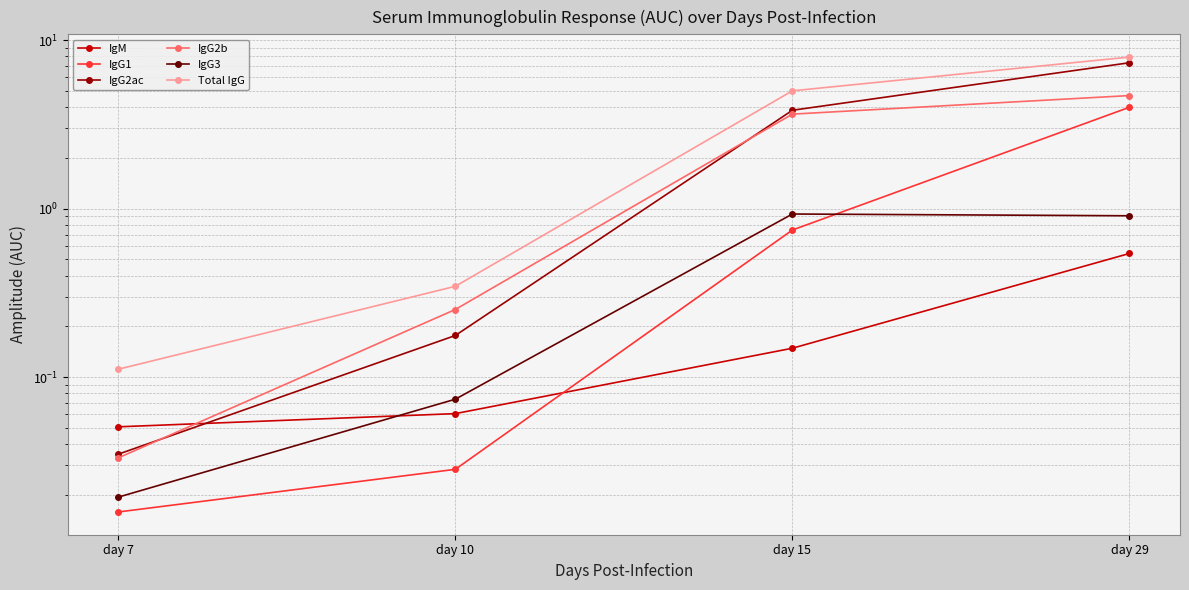

Reading left to right, list all the values displayed in this chart.

IgM: 0.1	0.1	0.1	0.5
IgG1: 0.0	0.0	0.7	4.0
IgG2ac: 0.0	0.2	3.8	7.3
IgG2b: 0.0	0.3	3.6	4.7
IgG3: 0.0	0.1	0.9	0.9
Total IgG: 0.1	0.3	5.0	7.9